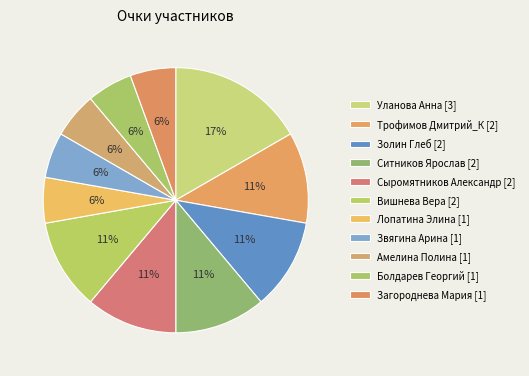

Is there any slice that represents more than half of the pie?

No